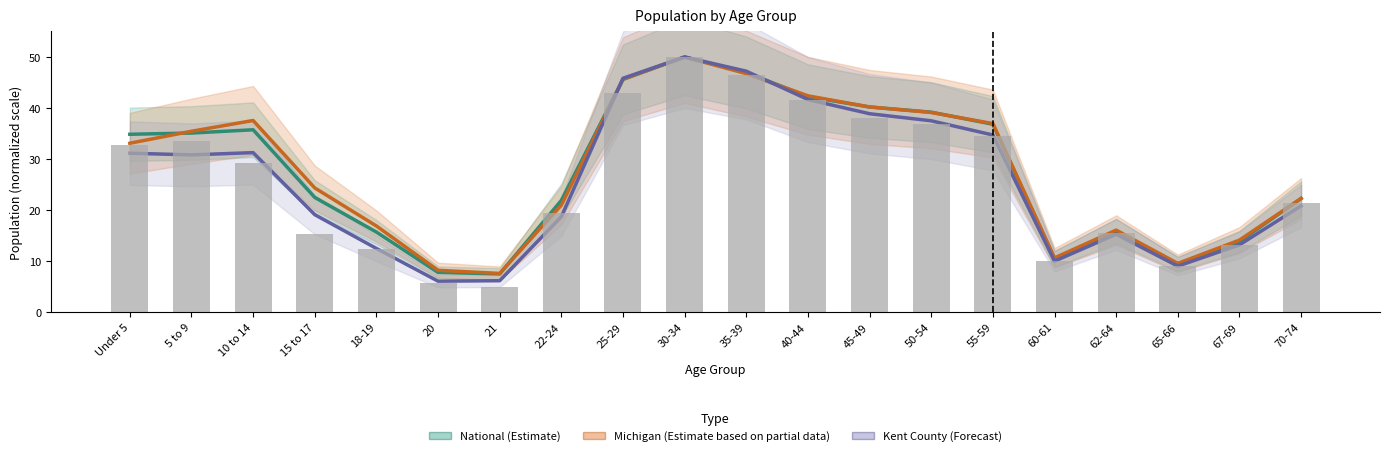

Is the value of This Area at 22-24 greater than the value of Michigan (Partial Estimate) at 35-39?

No